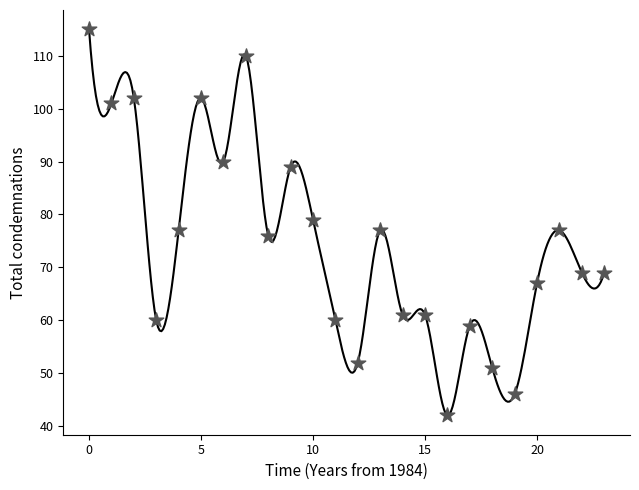

What is the range of Y values (max minus min)?

73